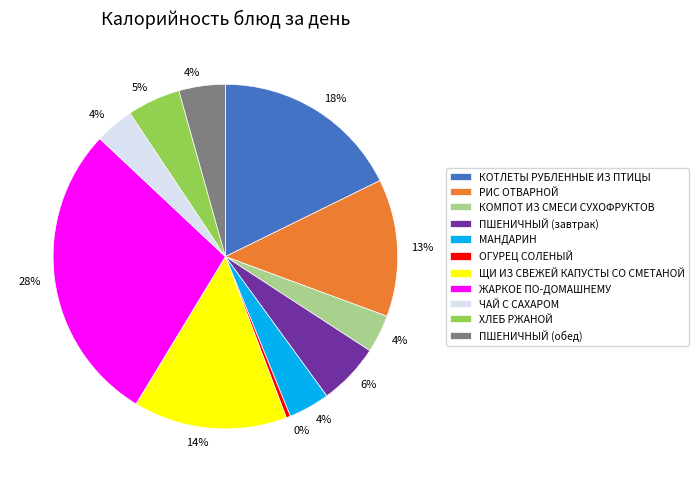

To the nearest percent, what is the average slice percentage?

9%